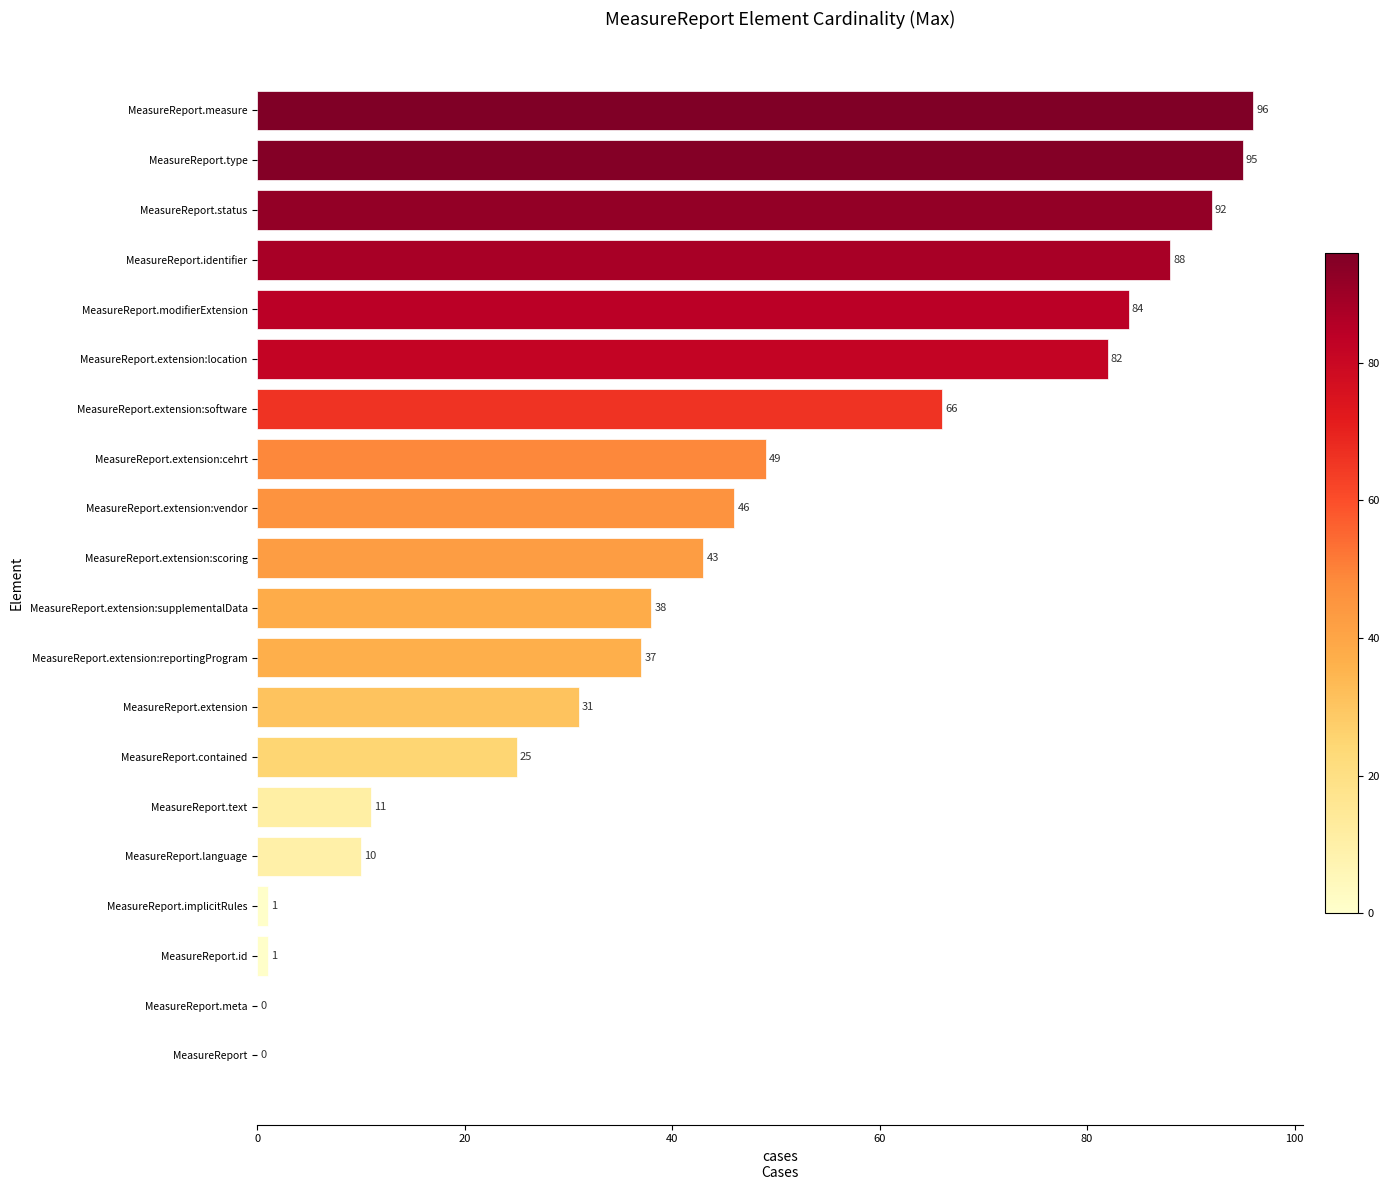

At which label is the value closest to 48?

MeasureReport.extension:cehrt